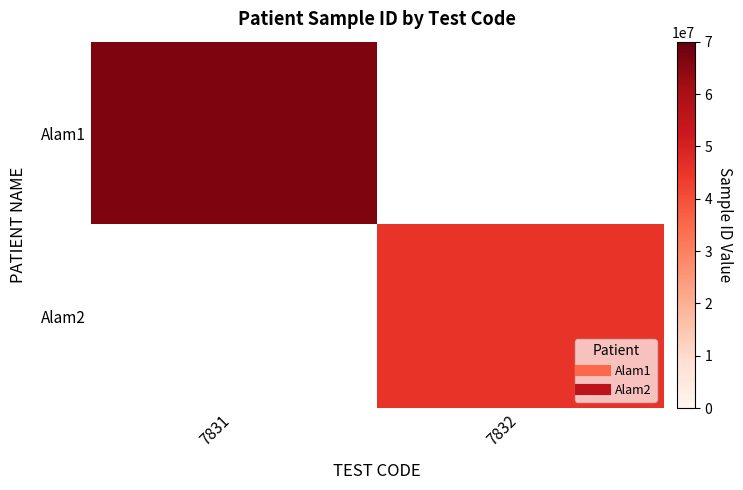

At which category does the chart reach its peak across all series?

7831